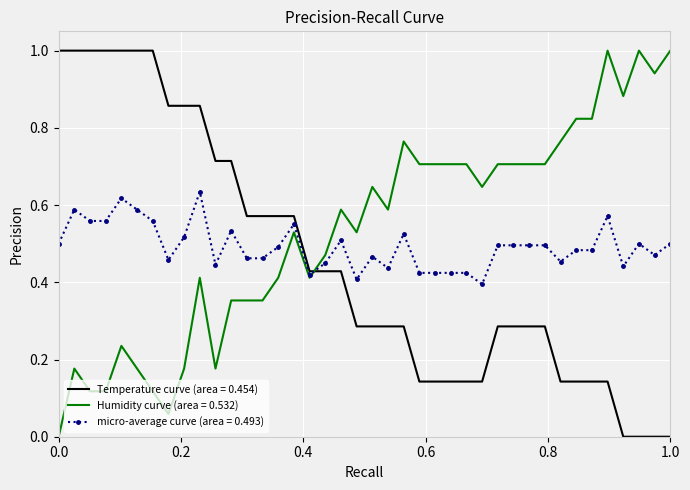

List the series in order of their overall mean, lowest first.

Temperature curve (area = 0.454), micro-average curve (area = 0.493), Humidity curve (area = 0.532)